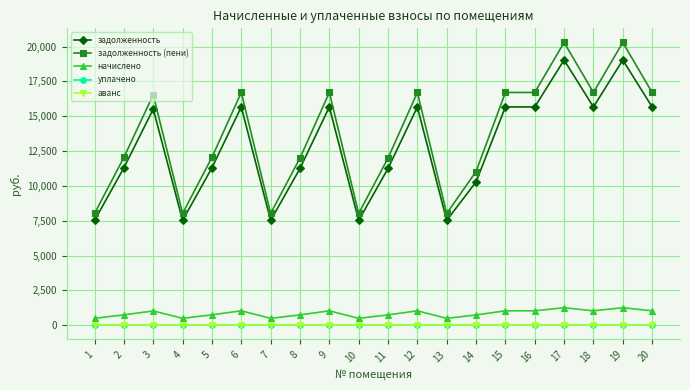

True or false: задолженность (пени) and аванс cross at least once.

False